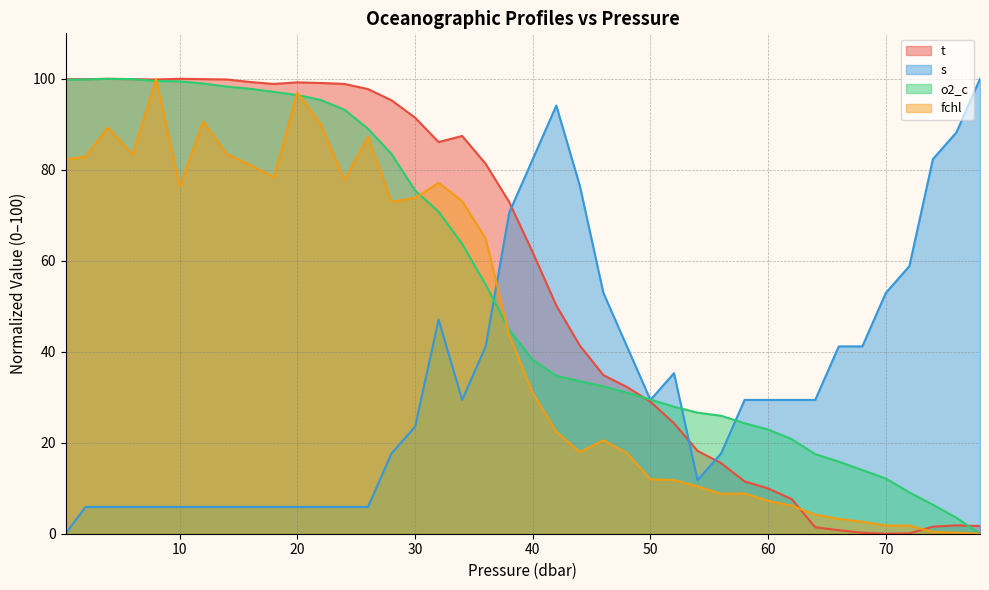

What is the label of the 34th point from the right?

12.0